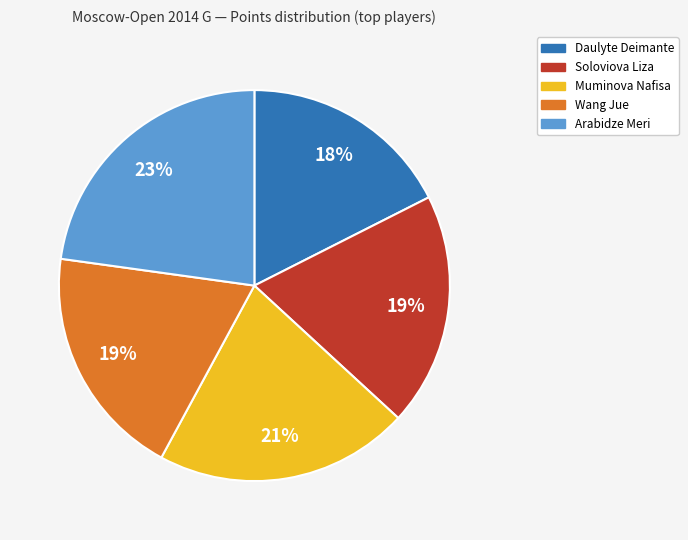

Is it true that Muminova Nafisa is 21% of the pie?

True